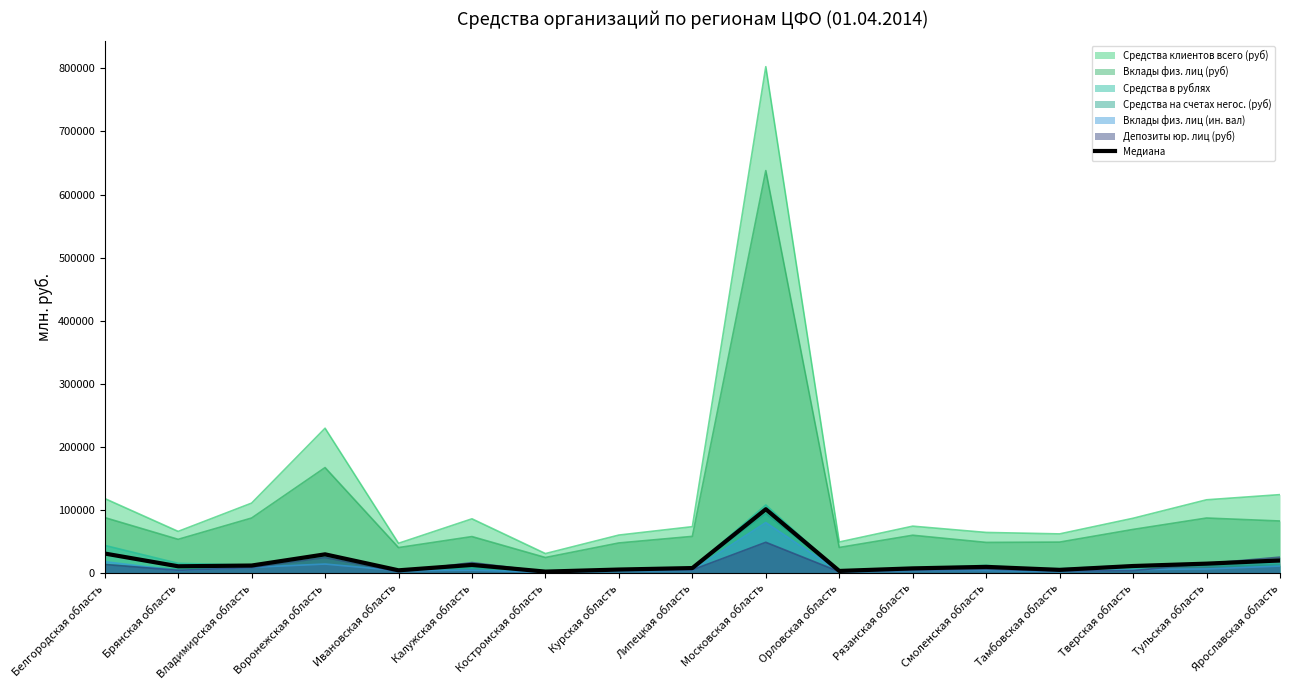

Between Липецкая область and Московская область, which series saw the biggest shift?

Средства клиентов всего (руб)